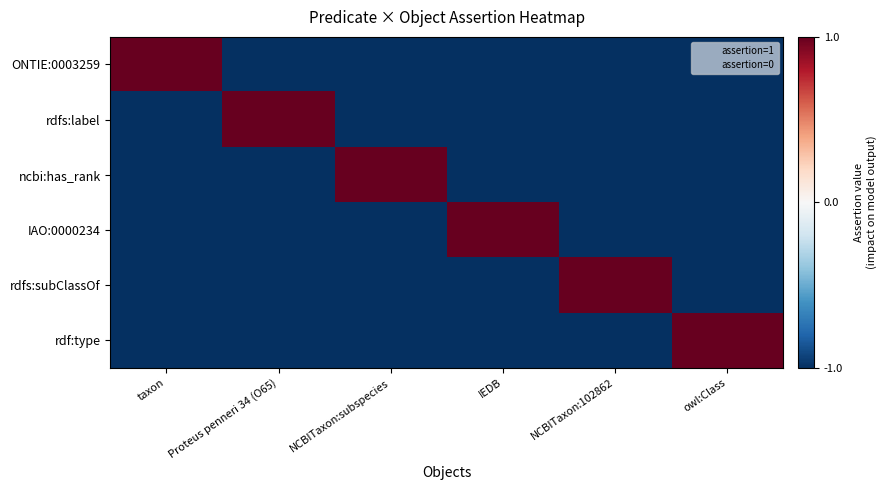

Reading right to left, what are all the values shown in this chart?

ONTIE:0003259: owl:Class=-1	NCBITaxon:102862=-1	IEDB=-1	NCBITaxon:subspecies=-1	Proteus penneri 34 (O65)=-1	taxon=1
rdfs:label: owl:Class=-1	NCBITaxon:102862=-1	IEDB=-1	NCBITaxon:subspecies=-1	Proteus penneri 34 (O65)=1	taxon=-1
ncbi:has_rank: owl:Class=-1	NCBITaxon:102862=-1	IEDB=-1	NCBITaxon:subspecies=1	Proteus penneri 34 (O65)=-1	taxon=-1
IAO:0000234: owl:Class=-1	NCBITaxon:102862=-1	IEDB=1	NCBITaxon:subspecies=-1	Proteus penneri 34 (O65)=-1	taxon=-1
rdfs:subClassOf: owl:Class=-1	NCBITaxon:102862=1	IEDB=-1	NCBITaxon:subspecies=-1	Proteus penneri 34 (O65)=-1	taxon=-1
rdf:type: owl:Class=1	NCBITaxon:102862=-1	IEDB=-1	NCBITaxon:subspecies=-1	Proteus penneri 34 (O65)=-1	taxon=-1